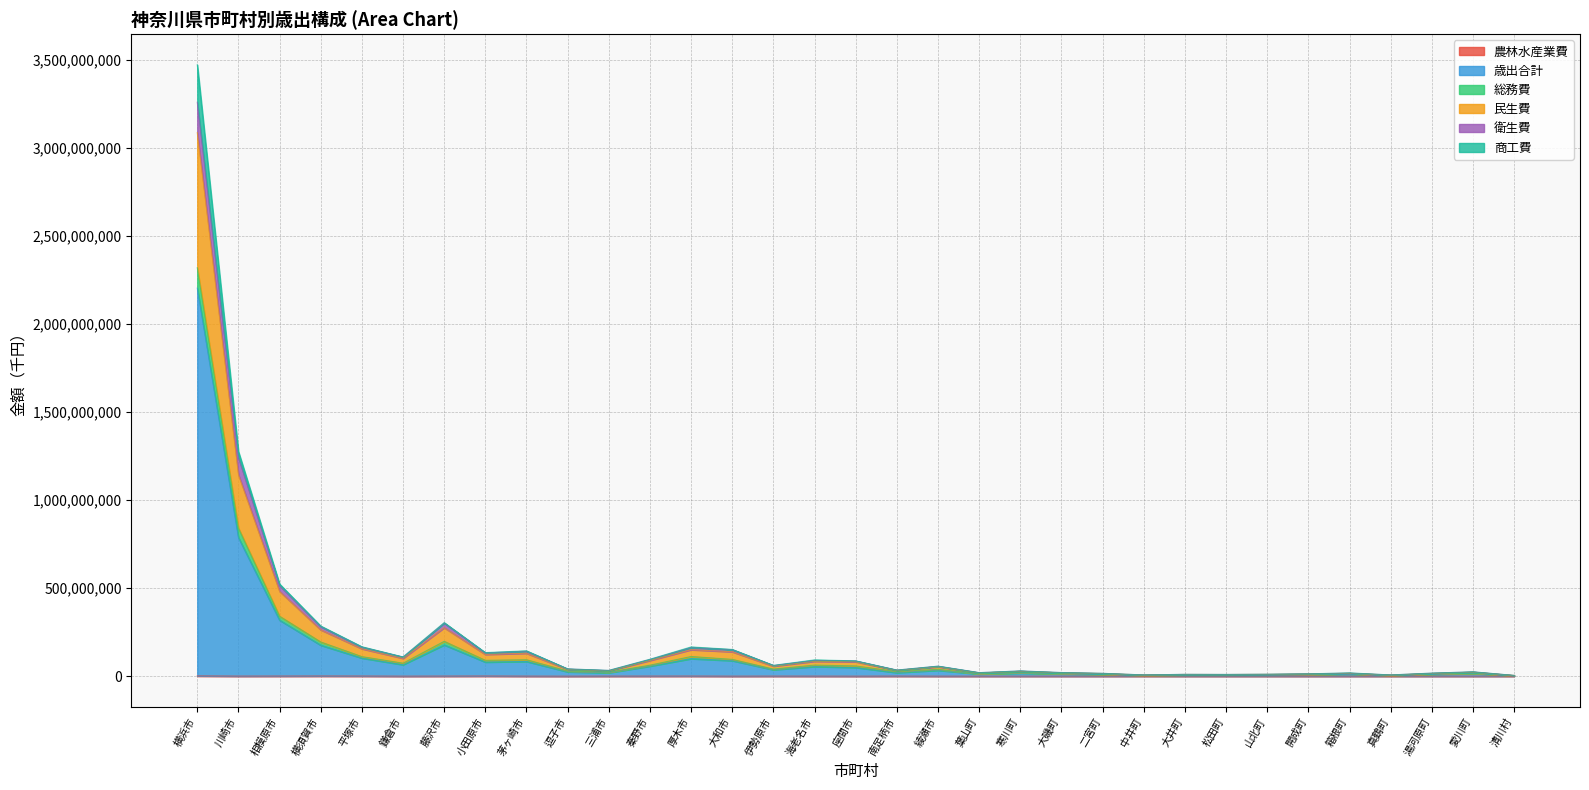

At which category is the sum across all series the highest?

横浜市